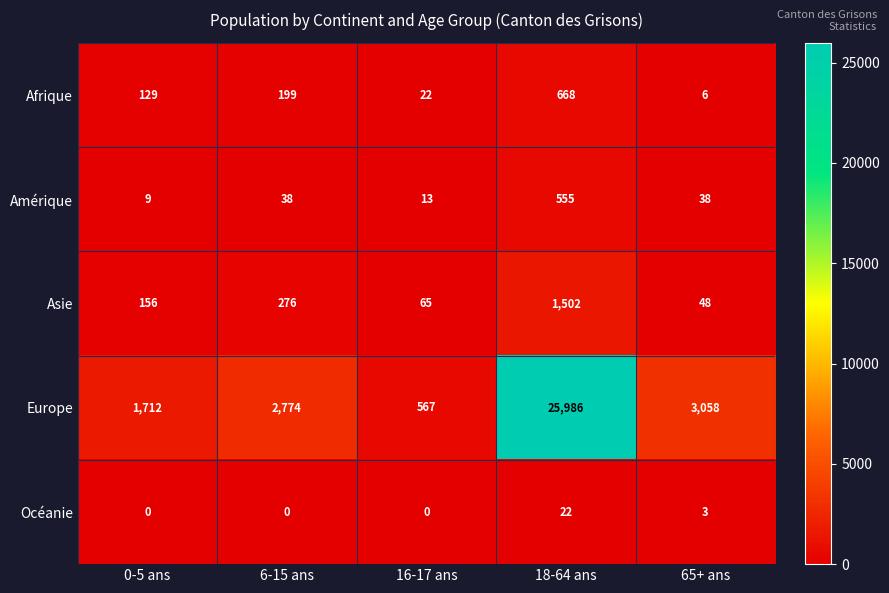

How many data points does each series have?

5